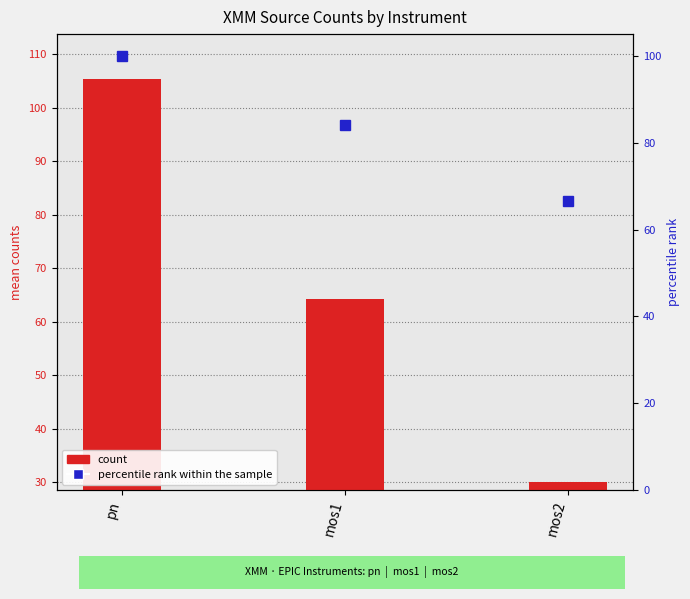

What is the total value across all series at mos2?

96.6